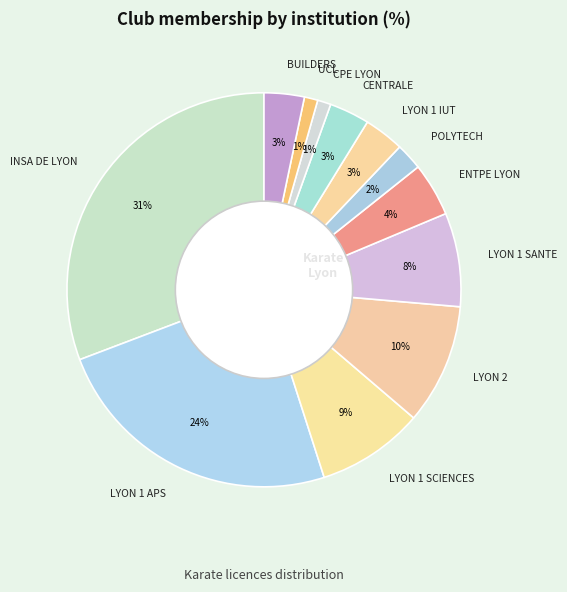

The LYON 1 SANTE slice represents 8% of the pie. True or false?

True